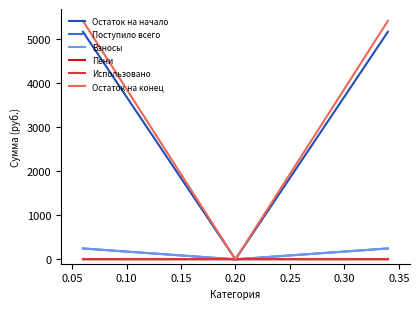

Which series has the widest spread of values?

Остаток на конец